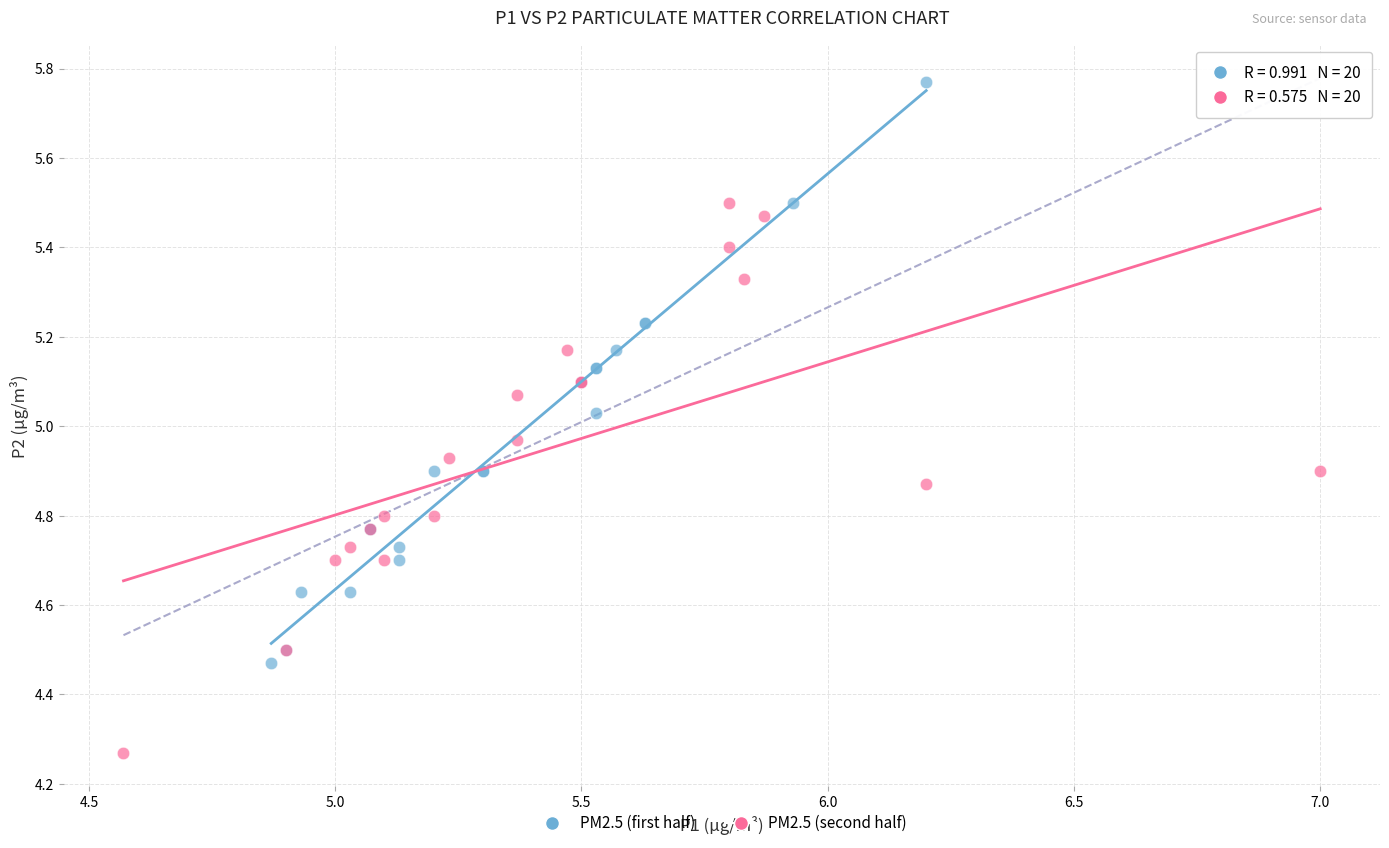

Which series contains the highest Y value?

PM2.5 (first half)